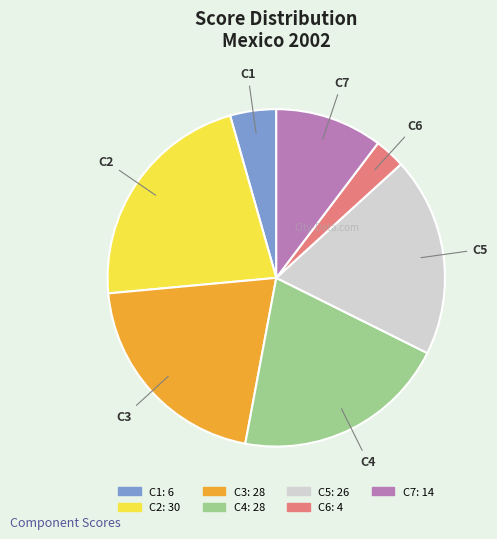

What is the smallest slice in the pie chart?

C6